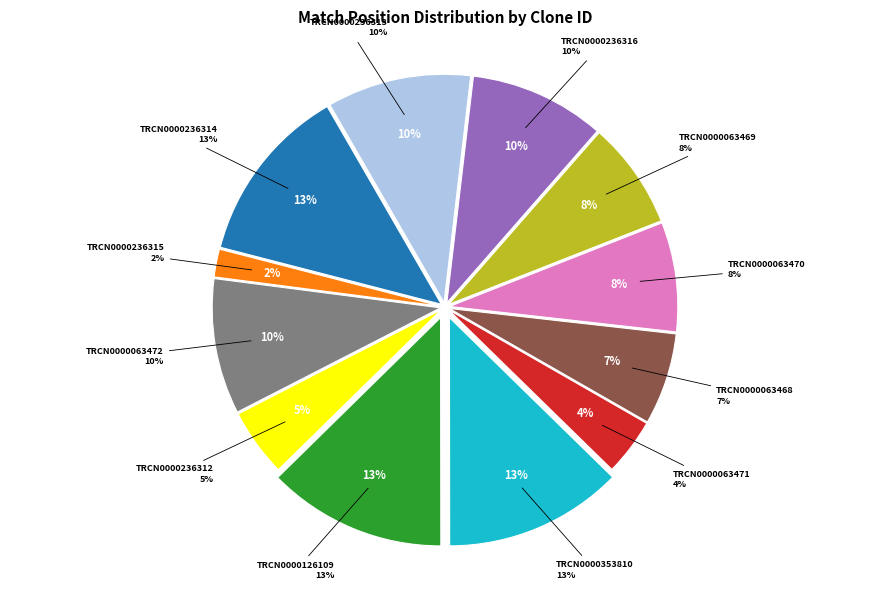

Which category has the smallest portion of the pie?

TRCN0000236315